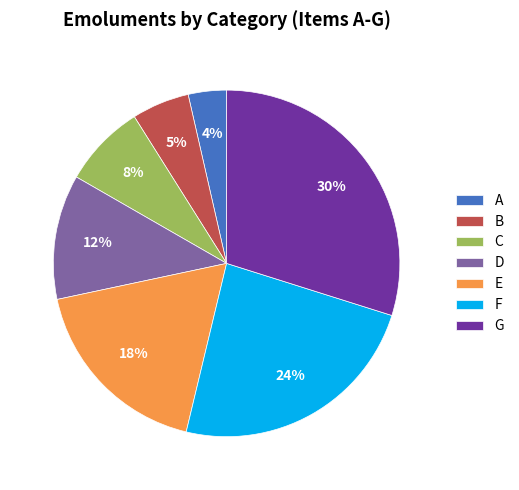

To the nearest percent, what is the difference between the largest and smallest slice percentages?

26%